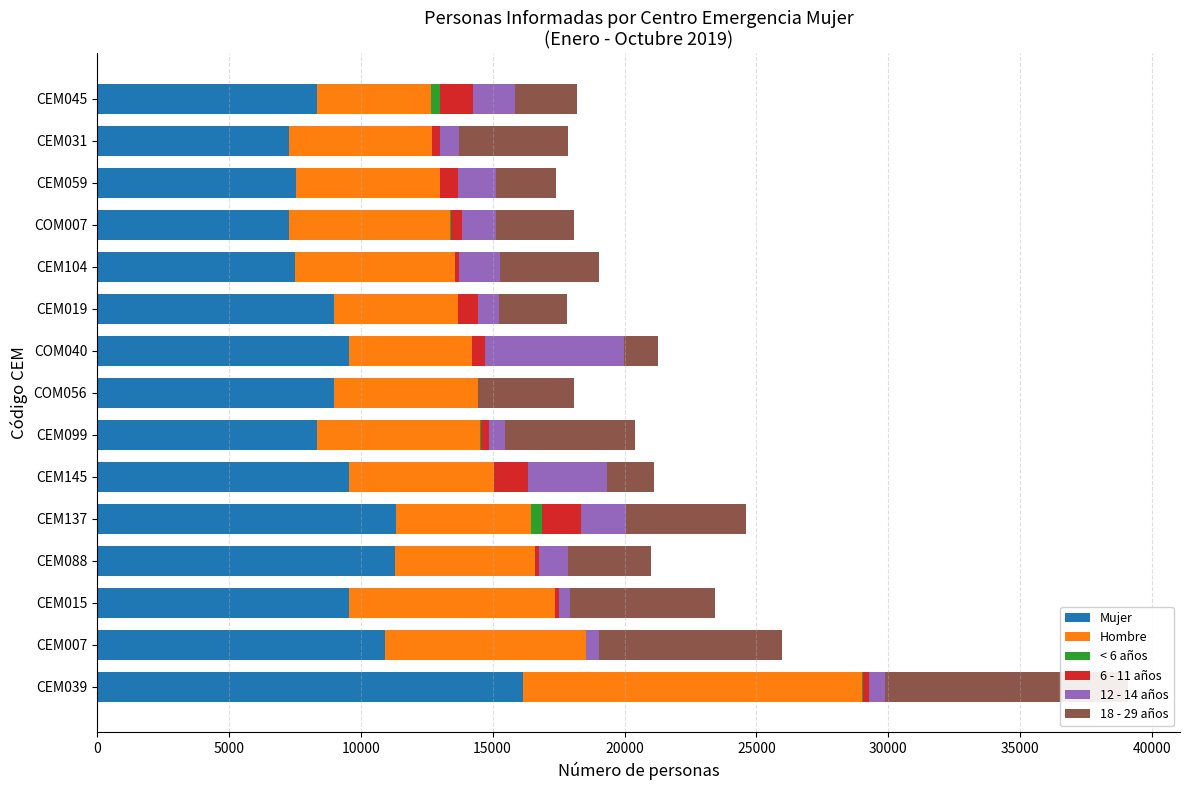

The value of 12 - 14 años at CEM019 is 250. True or false?

False